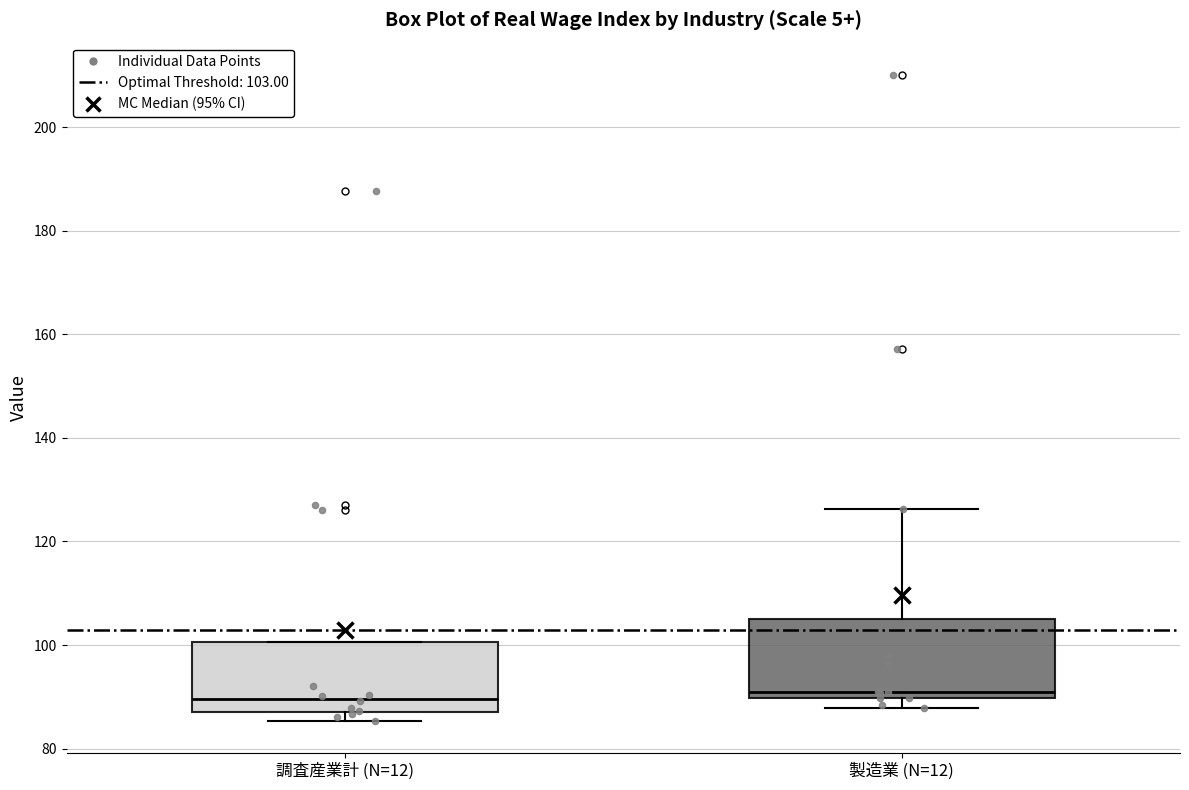

Reading left to right, transcribe this box plot: for each box, give where its median line is, the range the box spans, and where its two whiskers end, as read against the y-axis. The values are not printed on the chart, so give them approximately, as read against the axis.

調査産業計 (N=12): median 90, box 88 to 100, whiskers 86 to 100
製造業 (N=12): median 90 (just above the box's lower edge), box 90 to 104, whiskers 88 to 126